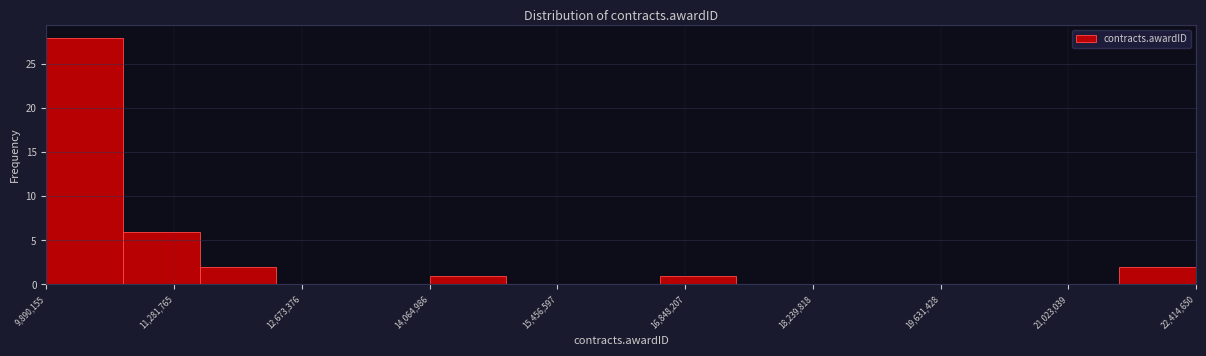

How tall is the bar that spans 16600000 to 17400000 on the x-axis? Neither the bar edges nor the heights are printed on the chart, so give them approximately, as read against the axes.

1